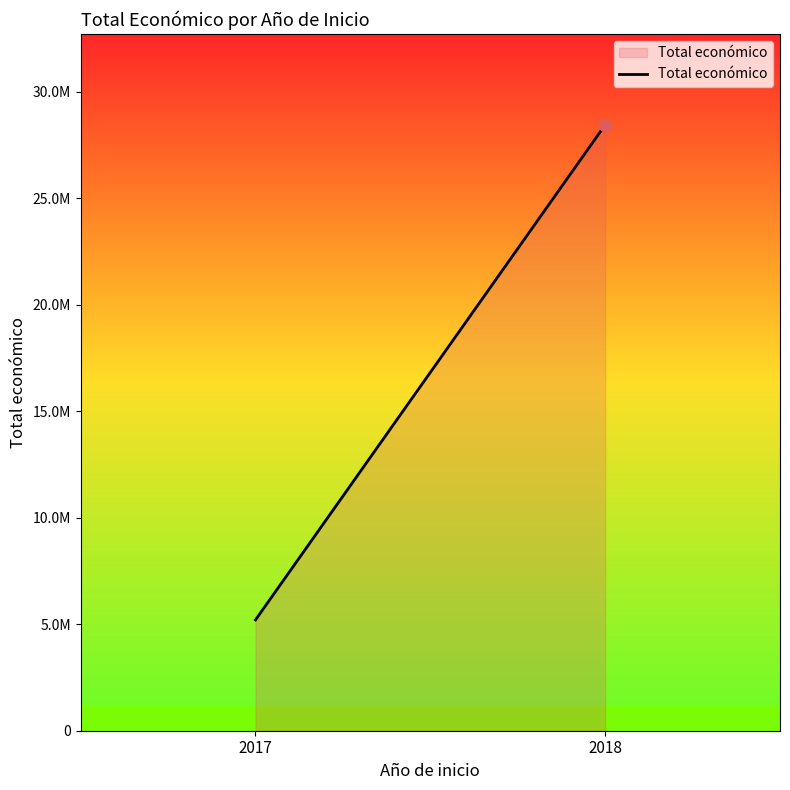

What is the change in value from 2017 to 2018?

+23241035